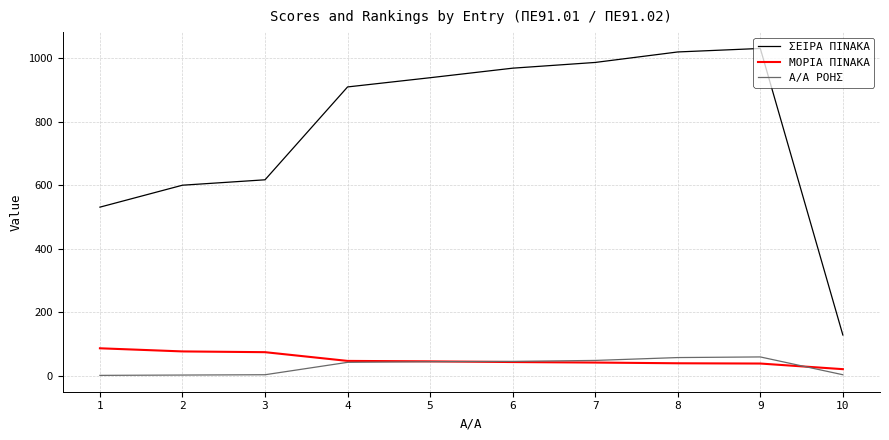

List the series in order of their peak value, lowest first.

Α/Α ΡΟΗΣ, ΜΟΡΙΑ ΠΙΝΑΚΑ, ΣΕΙΡΑ ΠΙΝΑΚΑ